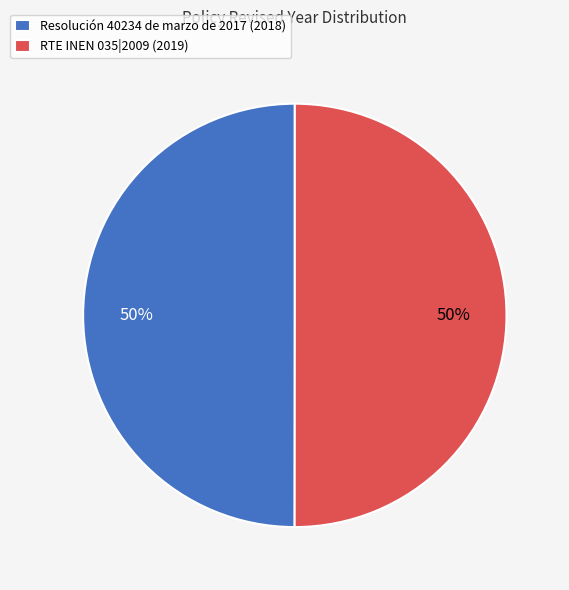

What percentage is the RTE INEN 035|2009 (2019) slice, to the nearest percent?

50%